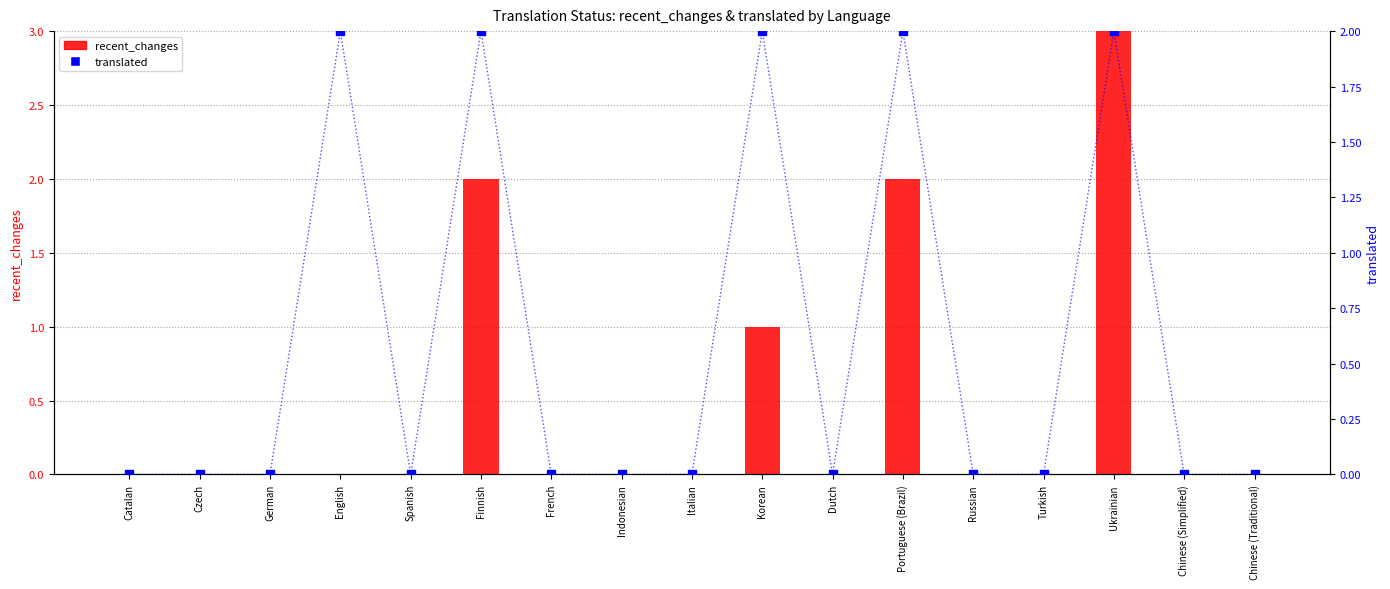

Which series reaches the maximum Y coordinate?

recent_changes